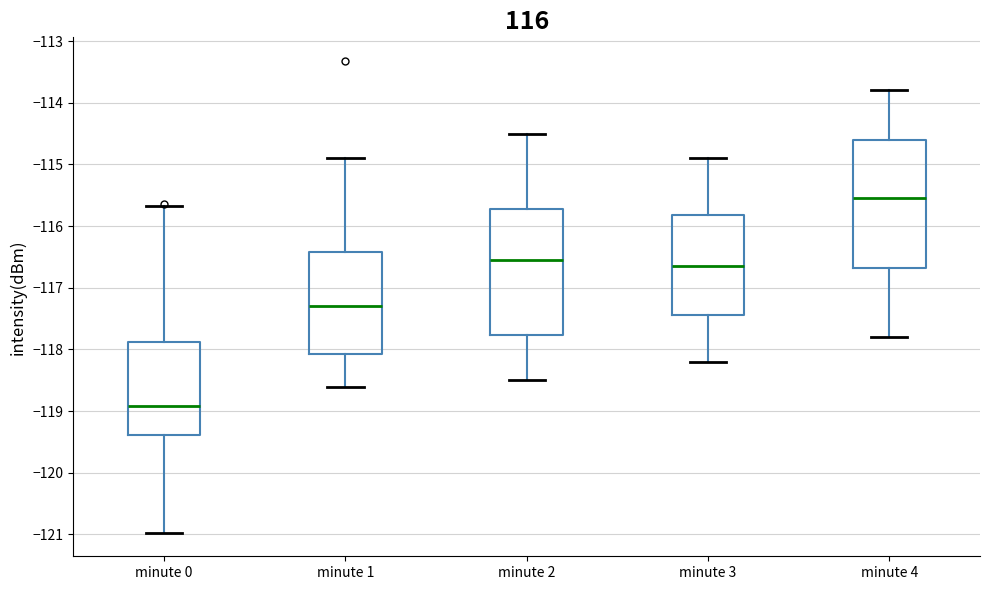

Reading left to right, read every box against the y-axis: the position of its median line, the range the box covers, and the ends of its whiskers. The values are not printed on the chart, so give them approximately, as read against the axis.

minute 0: median -118.9, box -119.4 to -117.9, whiskers -121.0 to -115.7
minute 1: median -117.3, box -118.1 to -116.4, whiskers -118.6 to -114.9
minute 2: median -116.5, box -117.8 to -115.7, whiskers -118.5 to -114.5
minute 3: median -116.6, box -117.4 to -115.8, whiskers -118.2 to -114.9
minute 4: median -115.5, box -116.7 to -114.6, whiskers -117.8 to -113.8